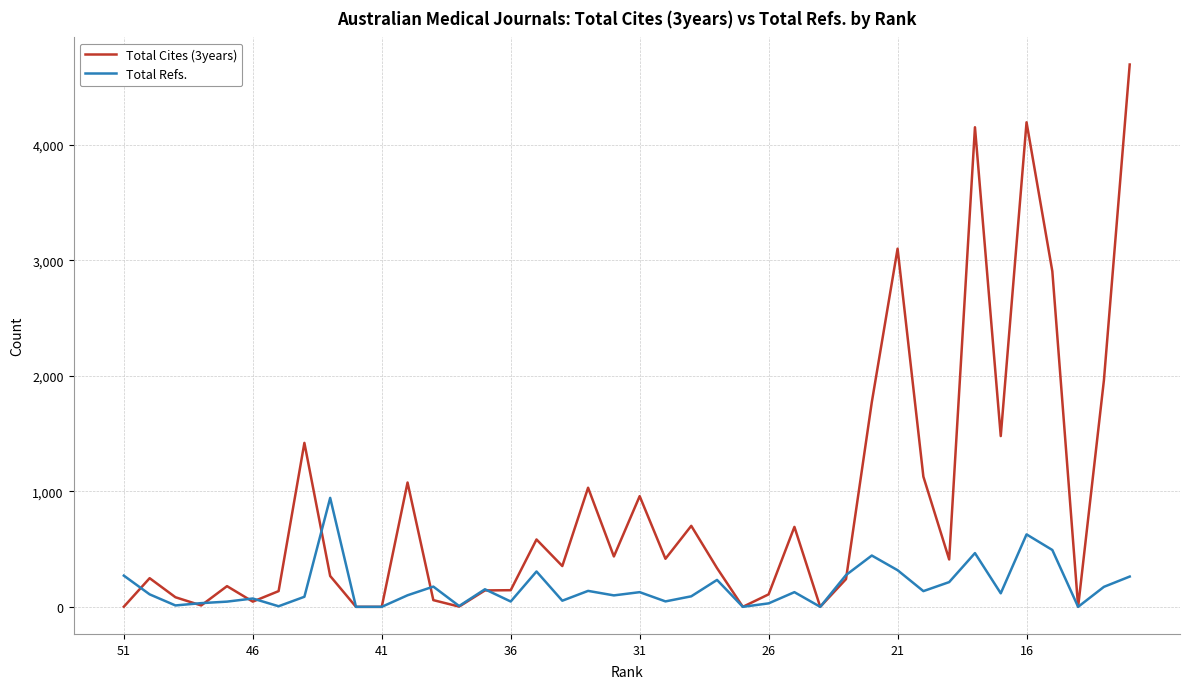

Which series has the largest range (max minus min)?

Total Cites (3years)